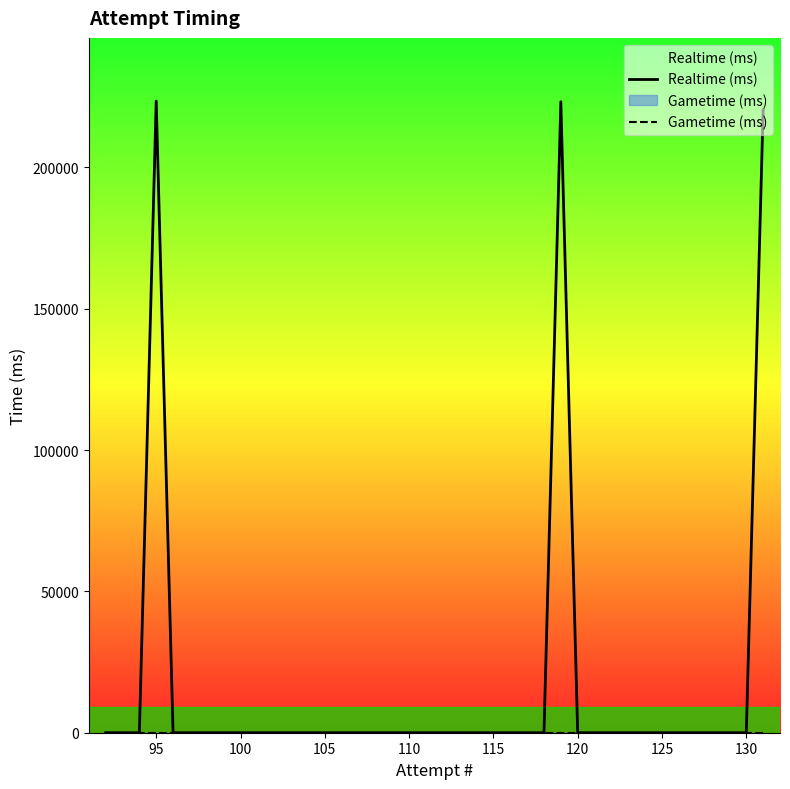

What is the maximum value shown in the chart?

223429